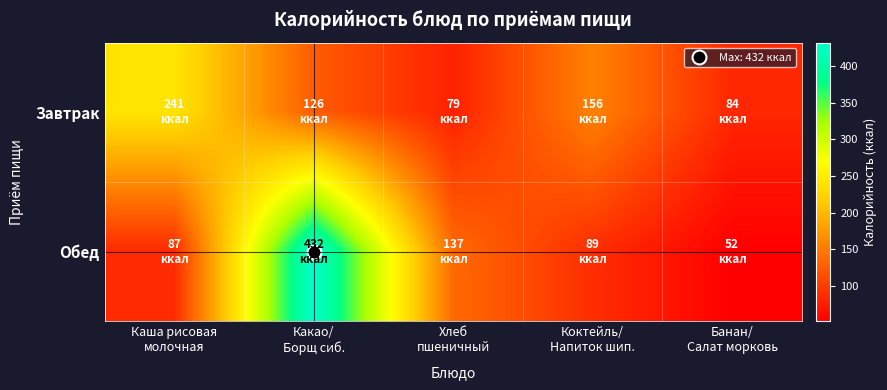

List the series in order of their peak value, lowest first.

Завтрак, Обед